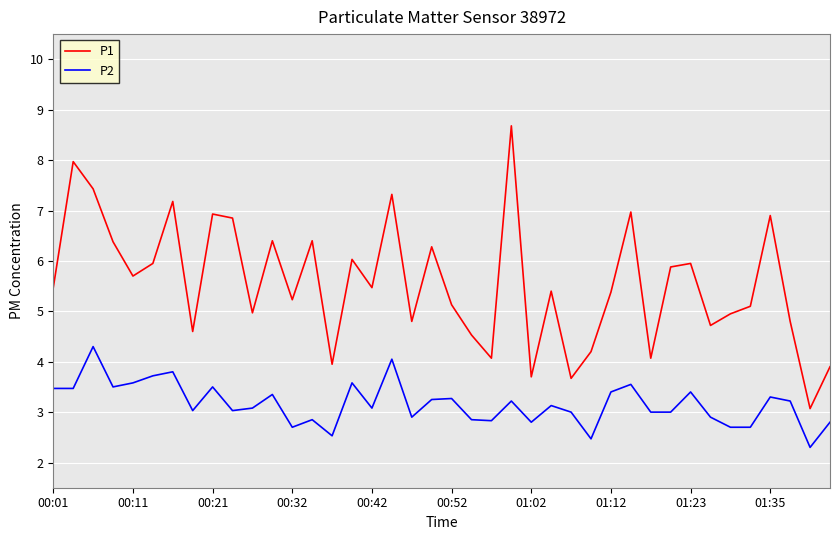

In P1, how many points are lower than both neighbors (excluding endpoints)?

13